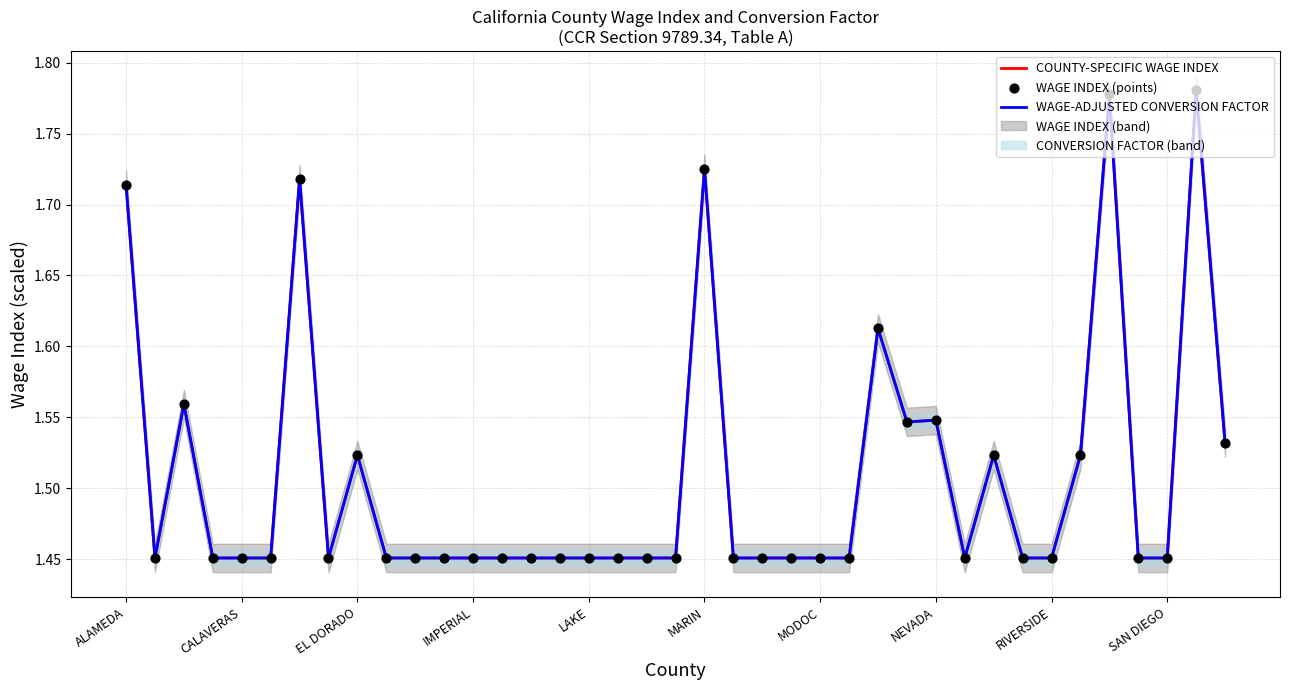

Which series contains the highest Y value?

COUNTY-SPECIFIC WAGE INDEX